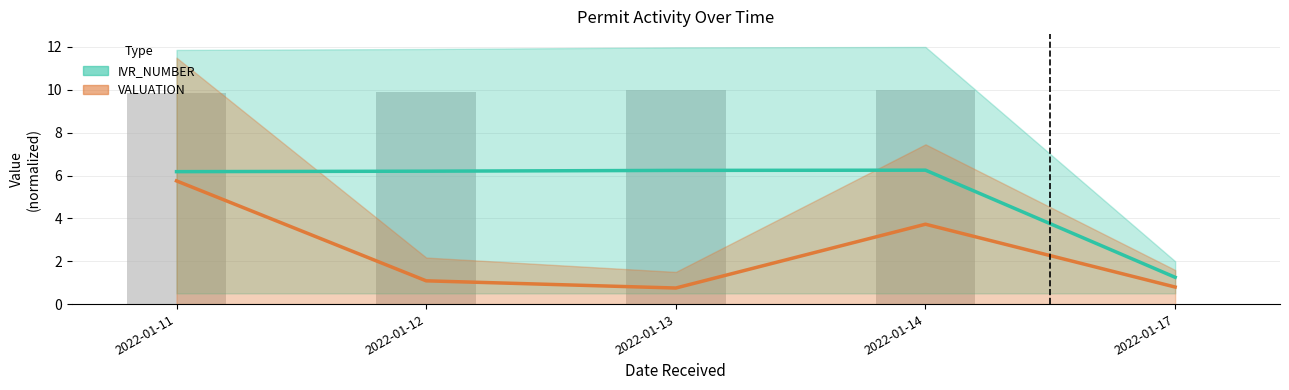

Read the VALUATION value at 2022-01-17.

0.8